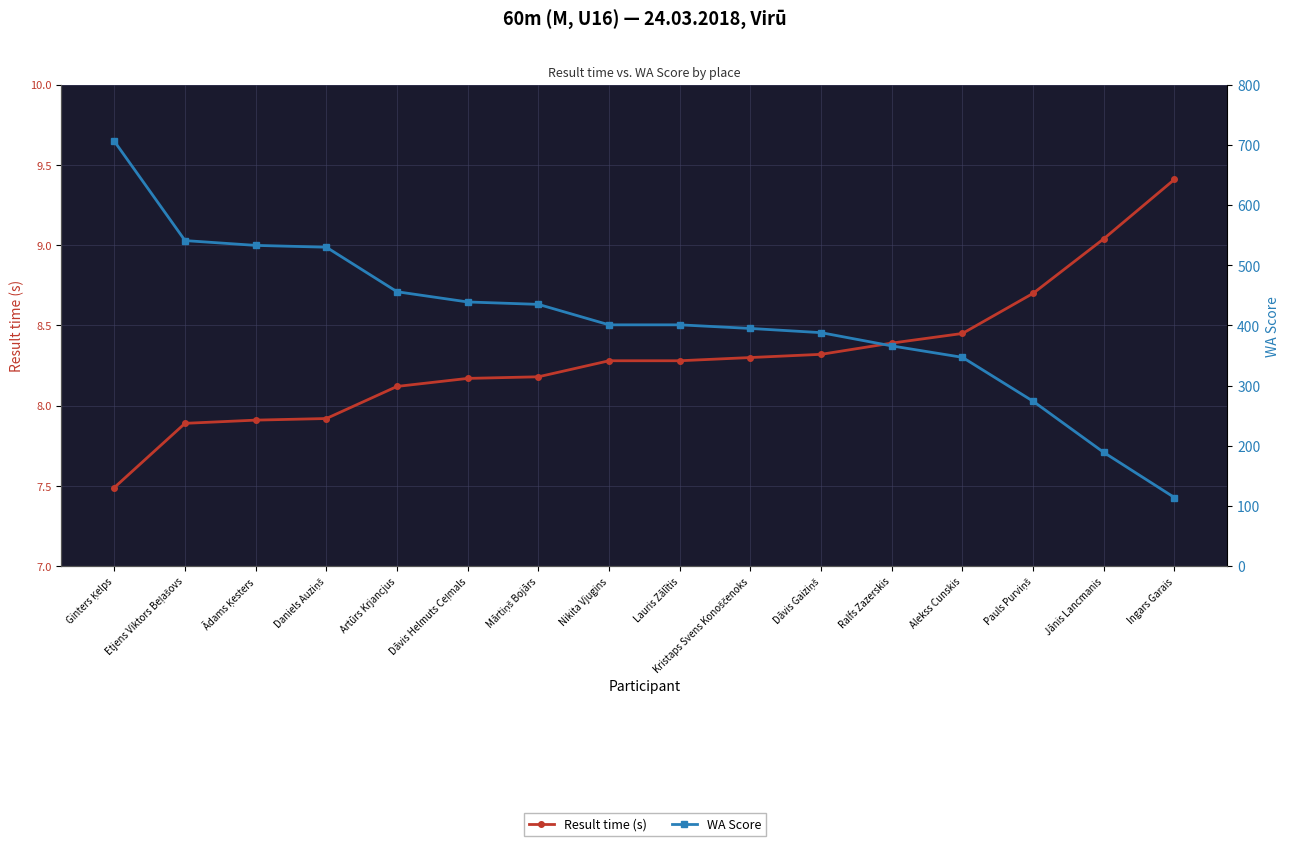

The value of Result time (s) at Artūrs Krjancjus is 8.1. True or false?

True